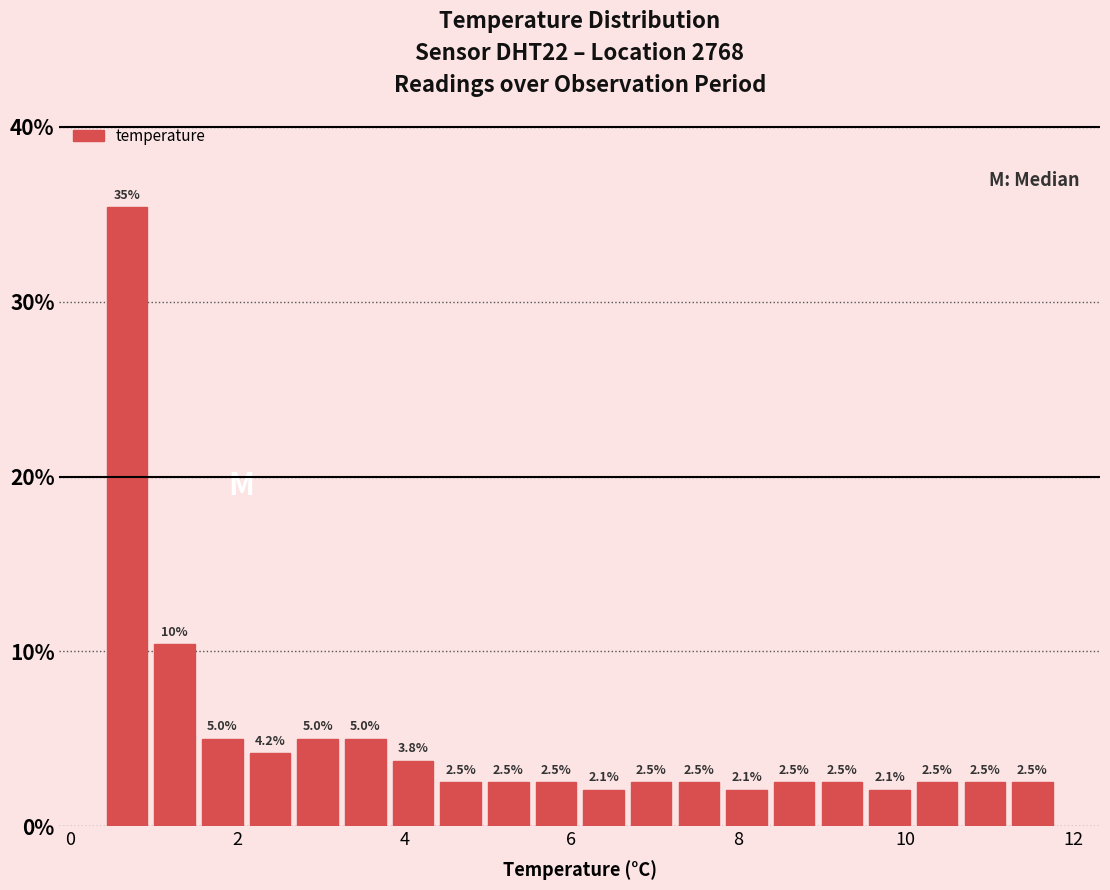

Around what value on the x-axis is the tallest bar? Give the approximate position of its centre, as read against the axis.

0.6